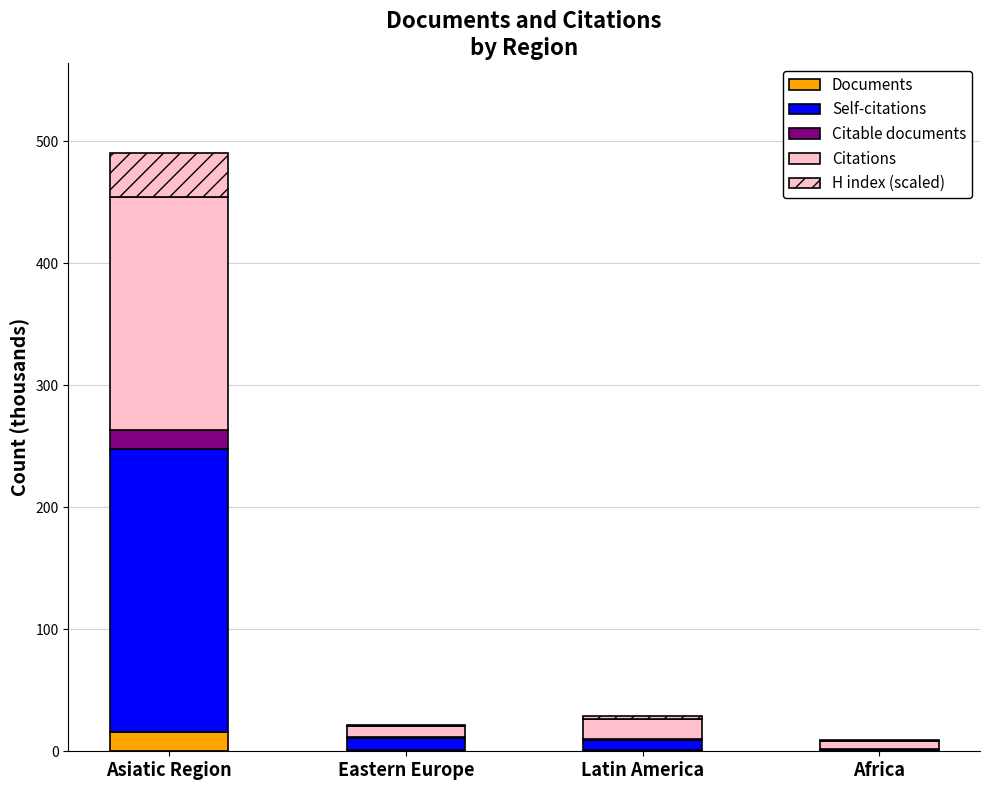

How many values in the Documents series exceed 1?

2